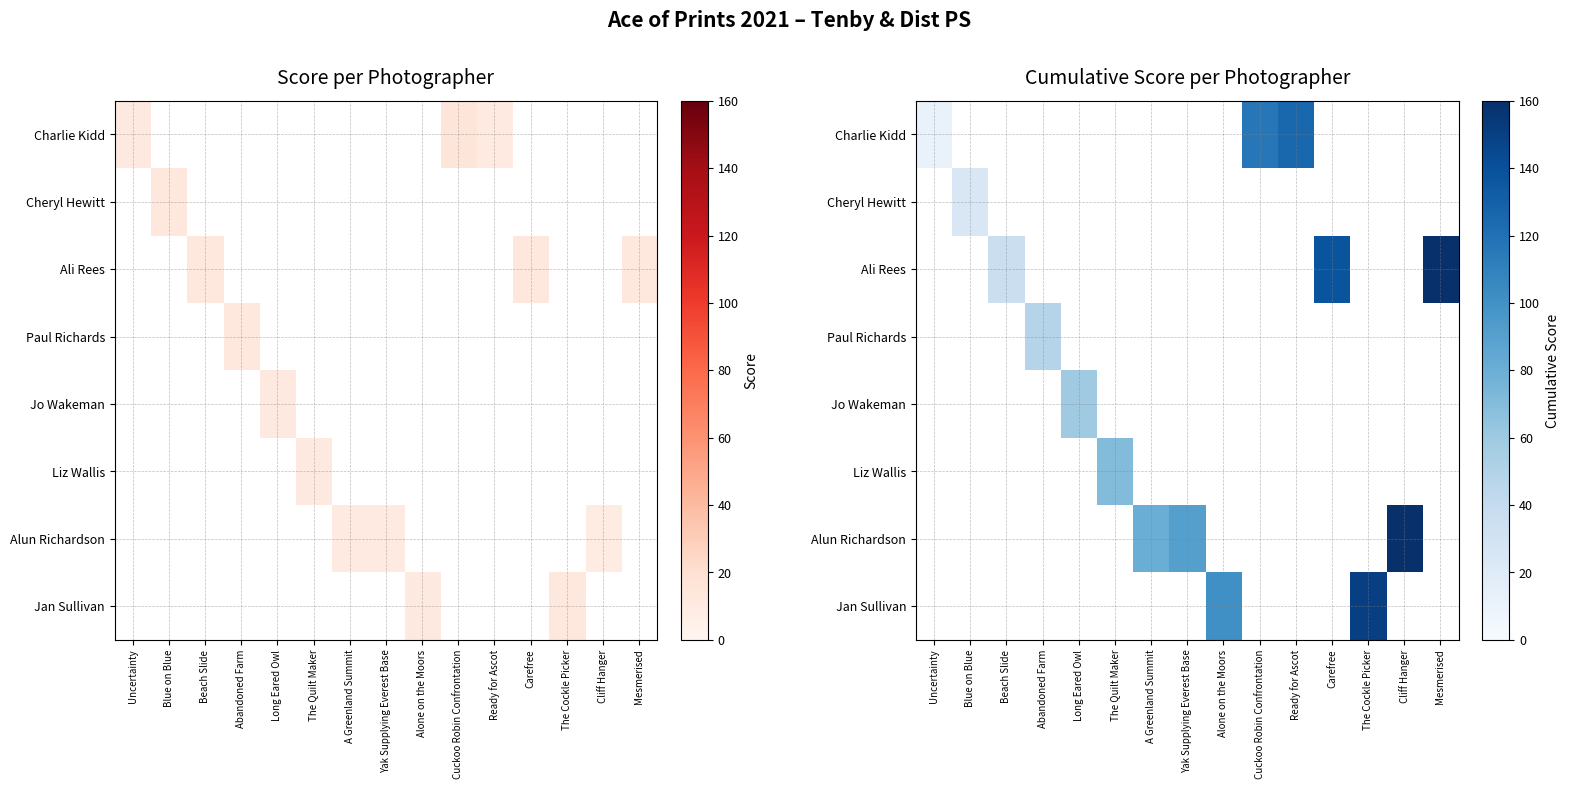

What is the greatest value displayed?

171.0